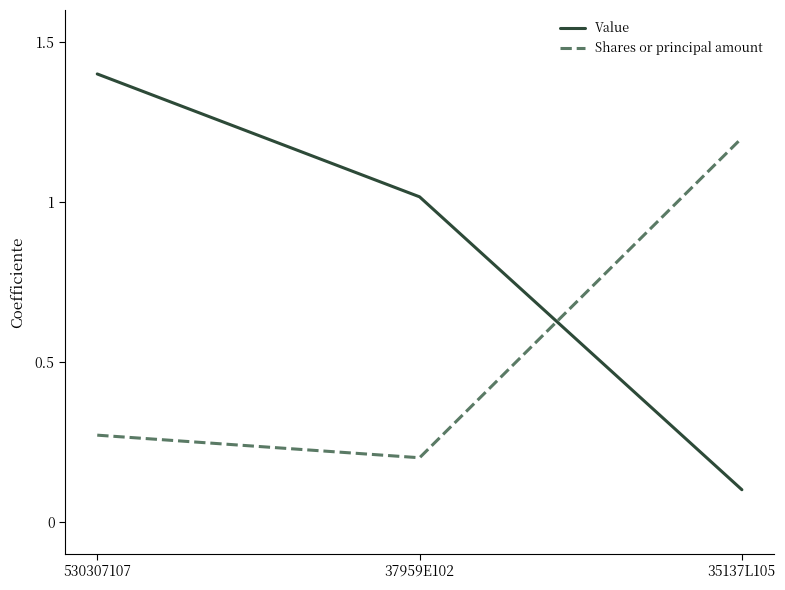

Rank the series by their average value, from highest to lowest.

Value, Shares or principal amount